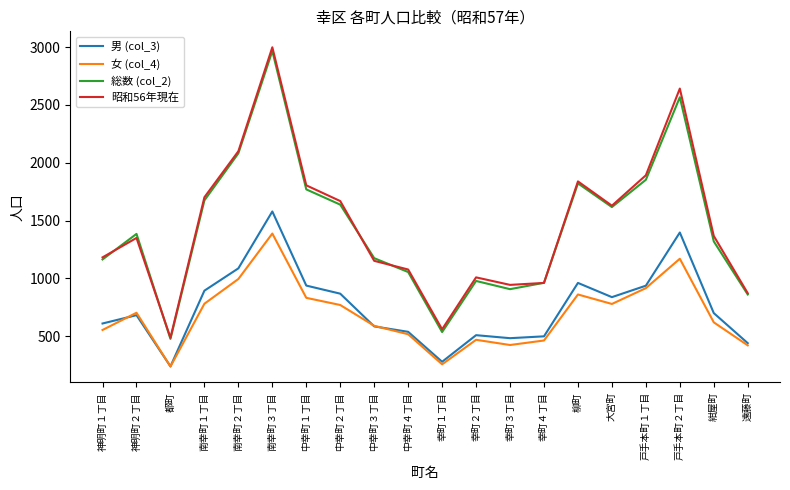

What position from the right is 神明町１丁目?

20